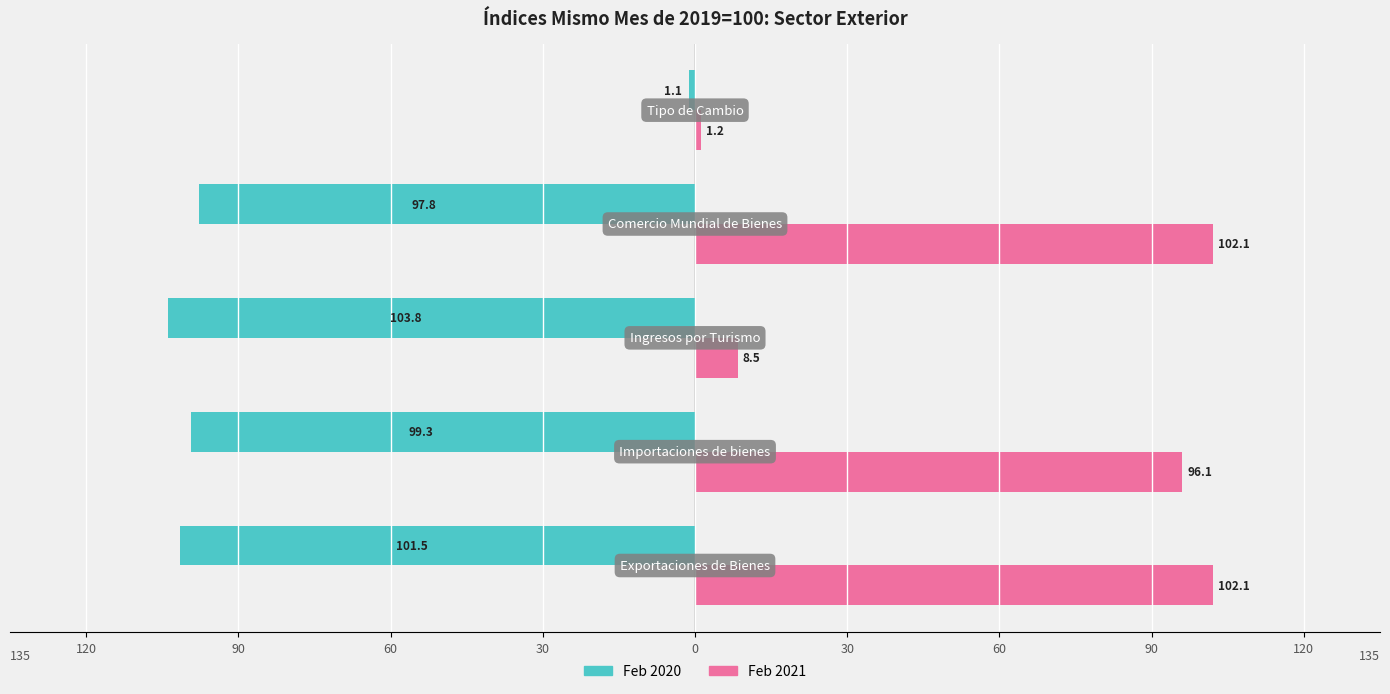

What is the sum of all Feb 2020 values?

-403.6